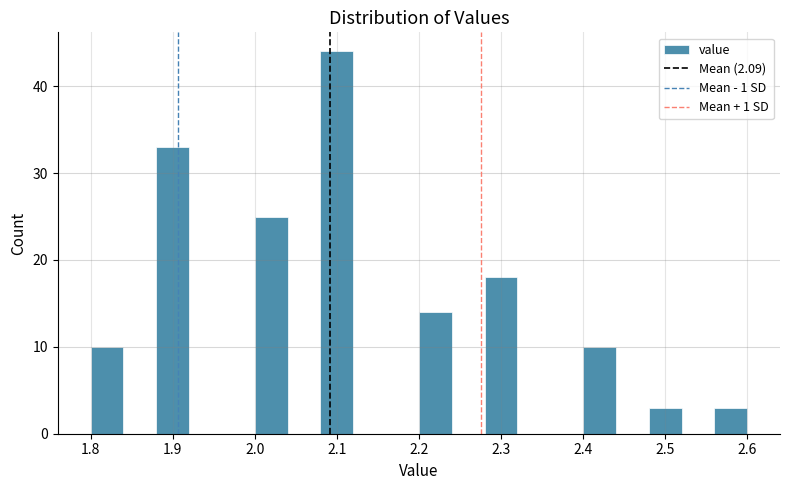

Reading left to right, transcribe this chart: for each bar, give the range it covers on the x-axis and its height. The values are not printed on the chart, so give them approximately, as read against the axis.

1.80 to 1.84: 10
1.84 to 1.88: 0
1.88 to 1.92: 33
1.92 to 1.96: 0
1.96 to 2.00: 0
2.00 to 2.04: 25
2.04 to 2.08: 0
2.08 to 2.12: 44
2.12 to 2.16: 0
2.16 to 2.20: 0
2.20 to 2.24: 14
2.24 to 2.28: 0
2.28 to 2.32: 18
2.32 to 2.36: 0
2.36 to 2.40: 0
2.40 to 2.44: 10
2.44 to 2.48: 0
2.48 to 2.52: 3
2.52 to 2.56: 0
2.56 to 2.60: 3